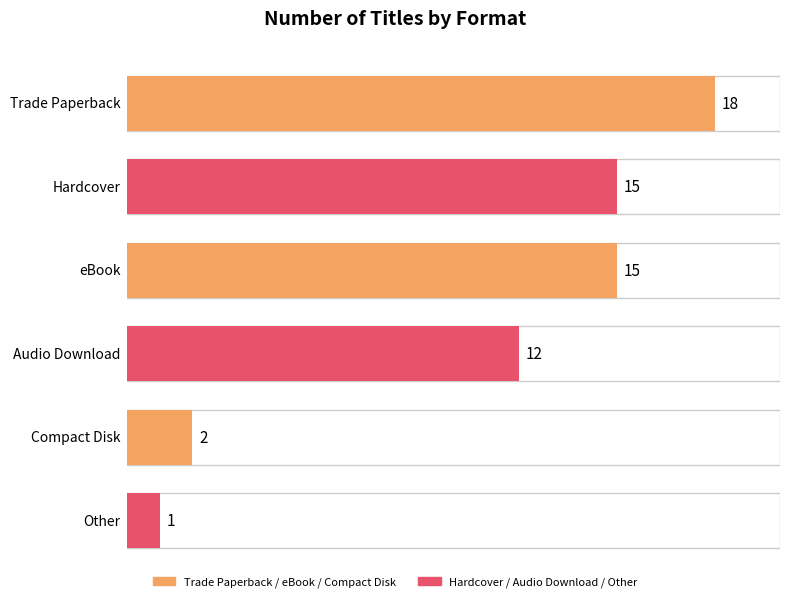

What is the label of the 1st bar from the left?

Trade Paperback